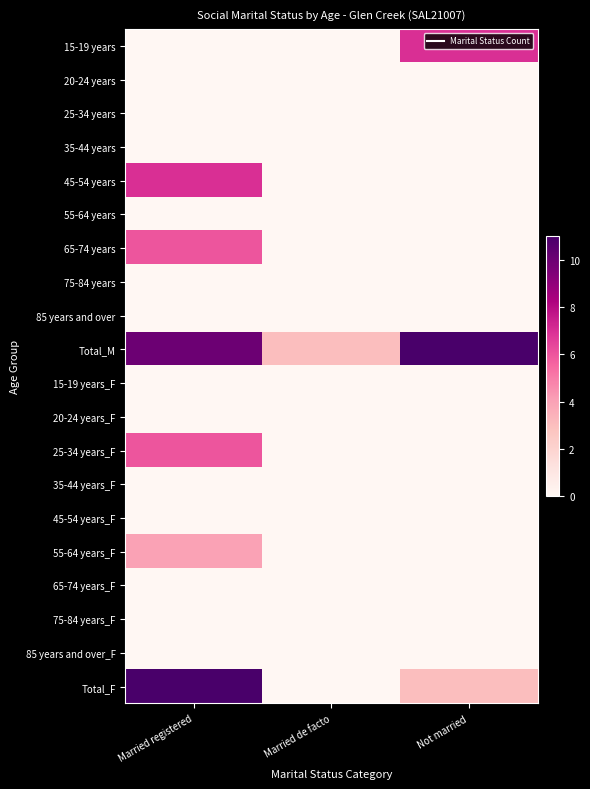

At which category does the chart reach its peak across all series?

Not married